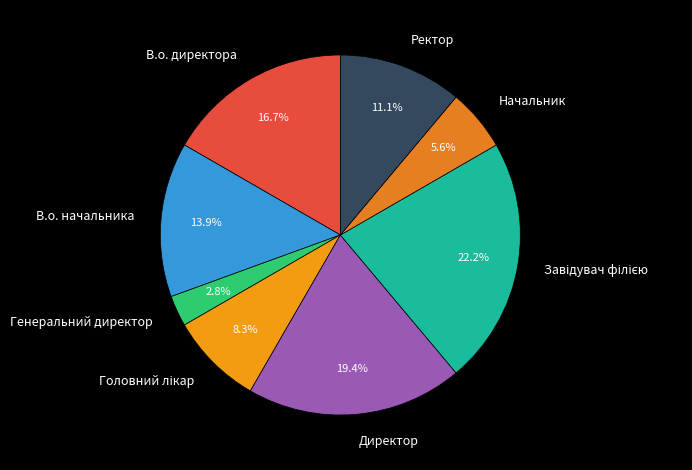

To the nearest percent, what is the average slice percentage?

12%